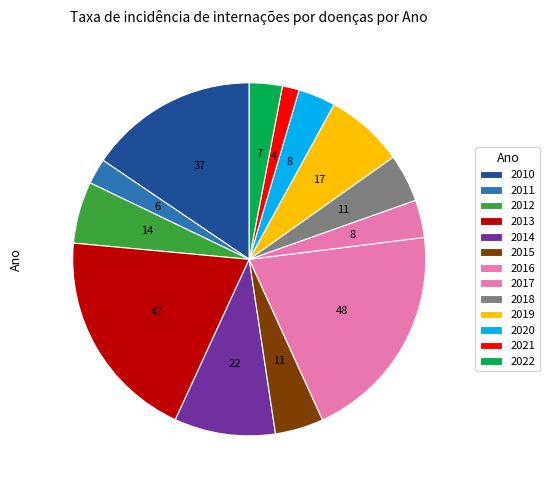

Rank the categories by value from highest to lowest.

2016, 2013, 2010, 2014, 2019, 2012, 2015, 2018, 2017, 2020, 2022, 2011, 2021